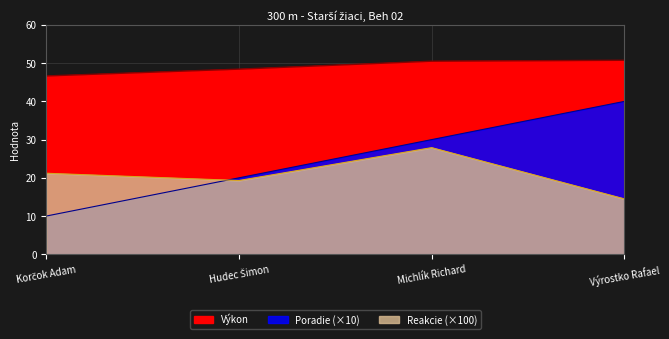

What is the difference between the Výkon values at Výrostko Rafael and Michlík Richard?

0.2